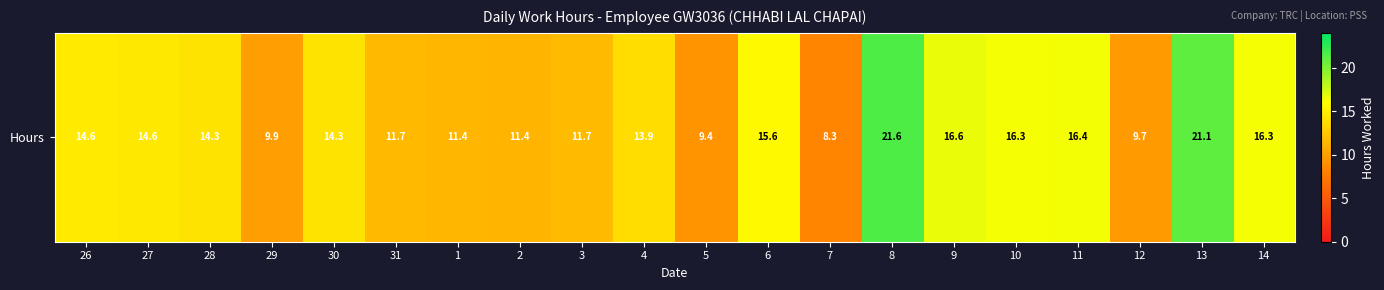

Read the value at 9.

16.6